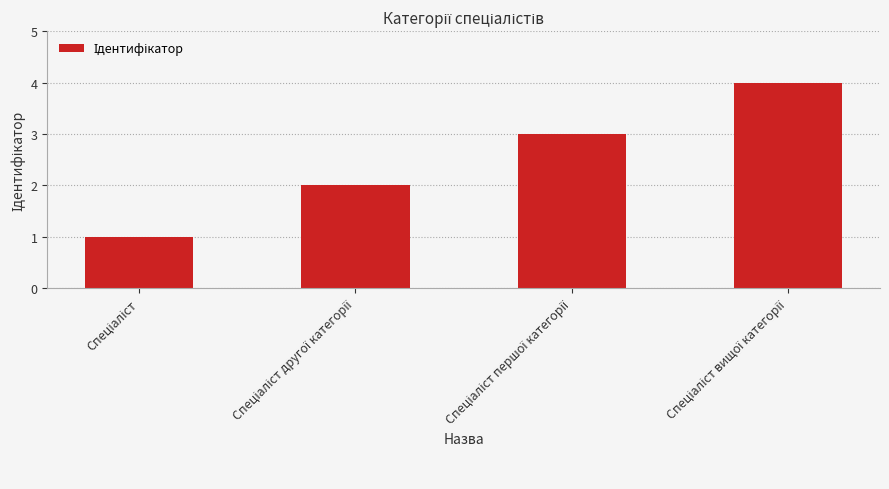

What is the smallest value displayed?

1